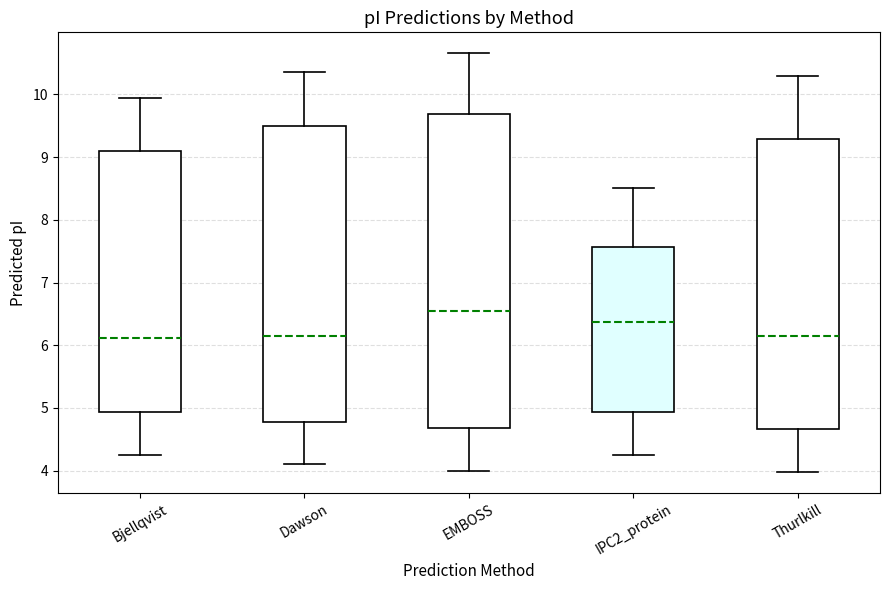

Where does the lower whisker of the box for Thurlkill end on the y-axis? The values are not printed on the chart, so give them approximately, as read against the axis.

4.0